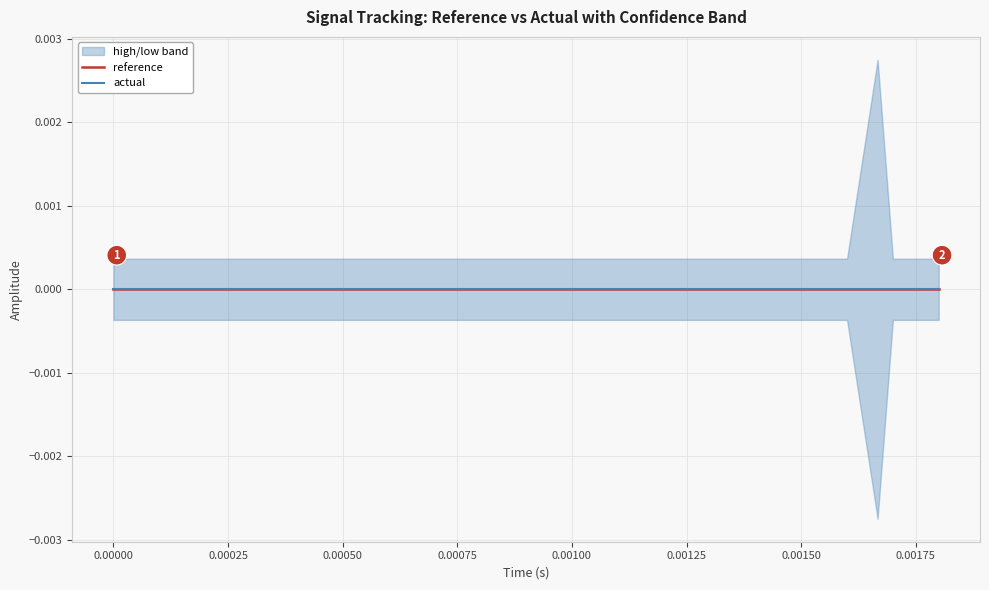

True or false: high and actual intersect in this chart.

False